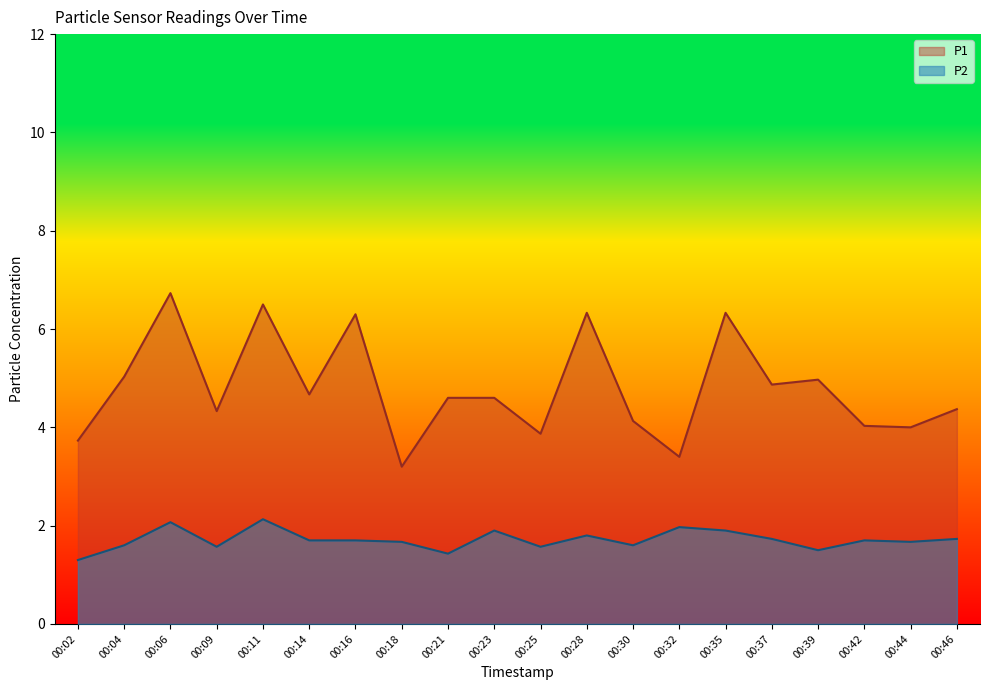

True or false: P1 and P2 cross at least once.

False